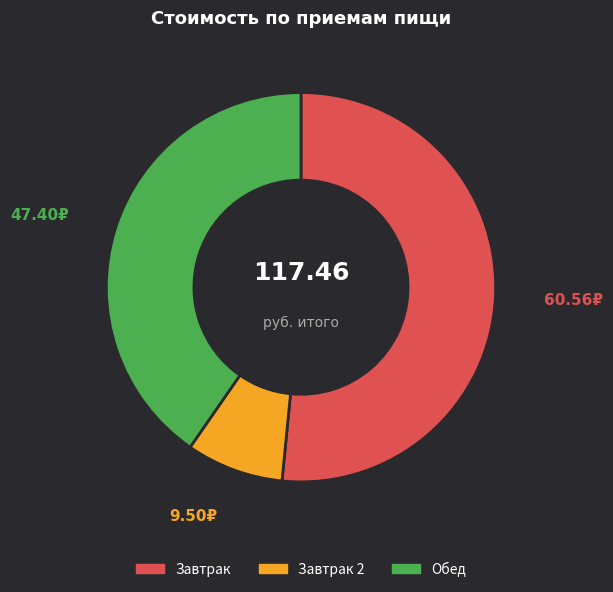

Approximately how many times larger is the value at Завтрак compared to Завтрак 2?

6.4